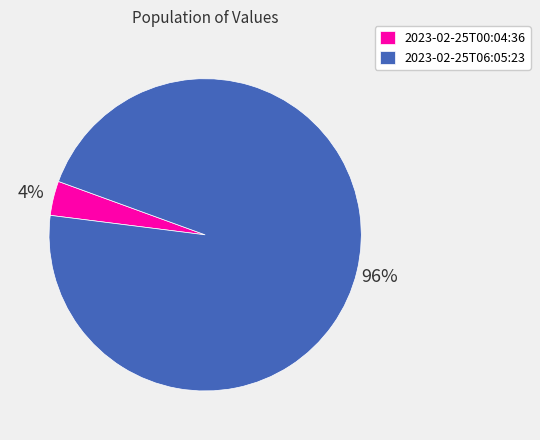

Count the number of slices in the pie.

2